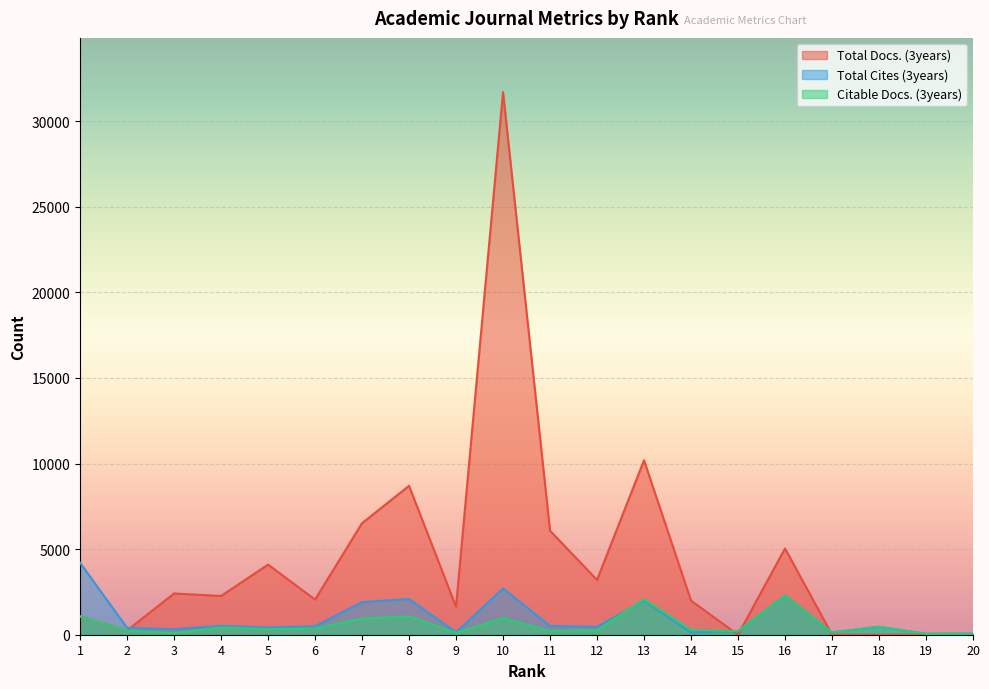

Which series has the widest spread of values?

Total Docs. (3years)